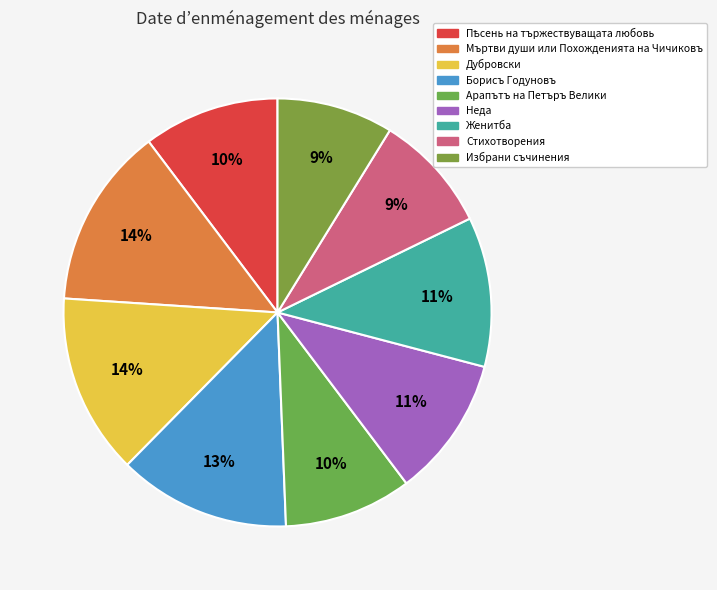

How many segments does this pie chart have?

9